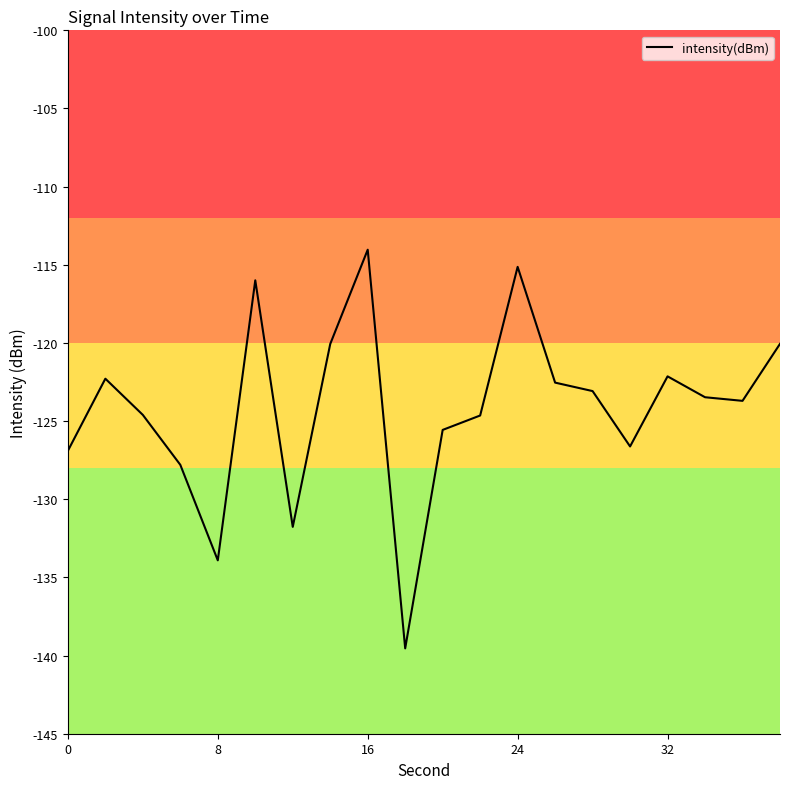

What is the greatest value displayed?

-114.0